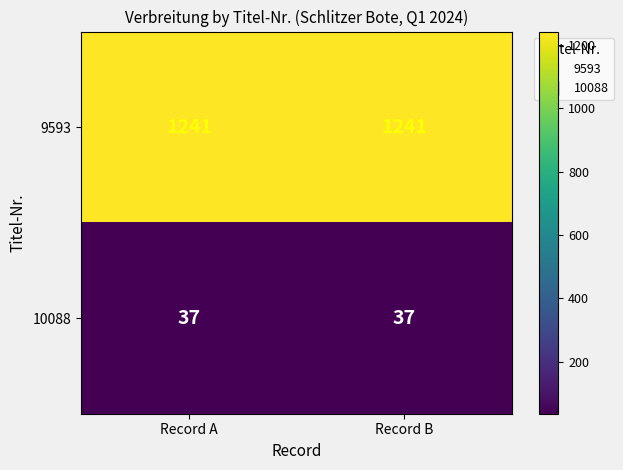

Rank the series by their average value, from highest to lowest.

9593, 10088